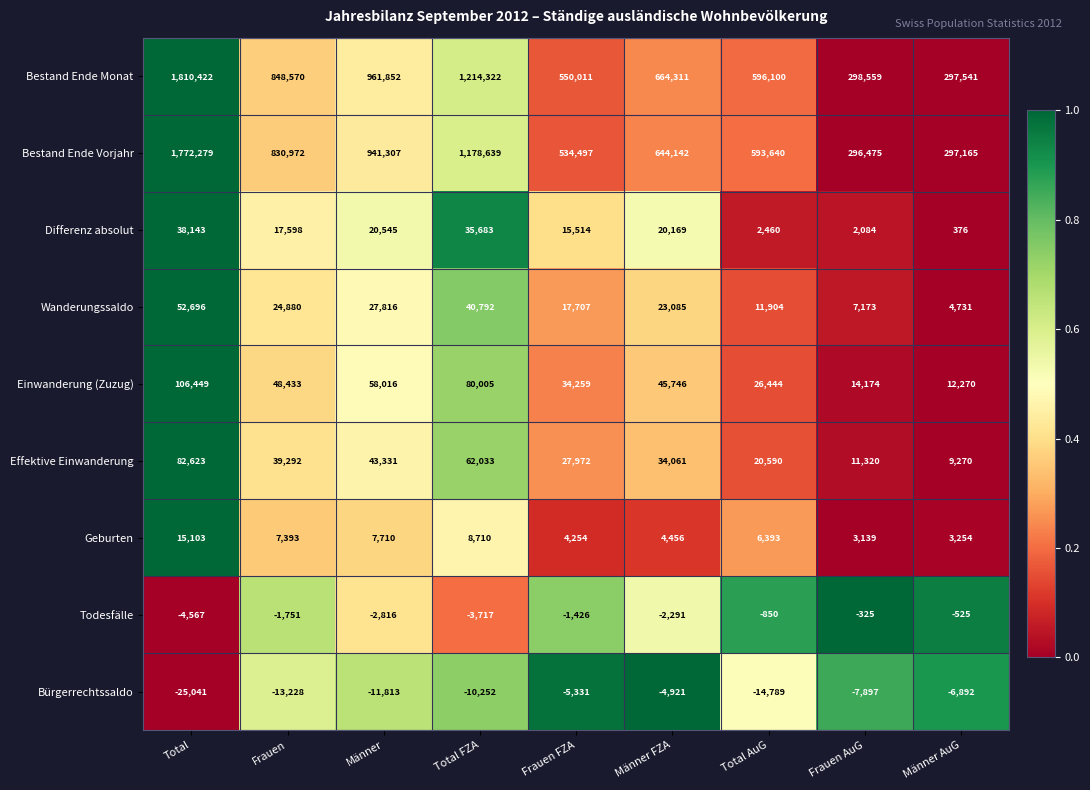

Is it true that Bürgerrechtssaldo equals -7385 at Frauen?

False